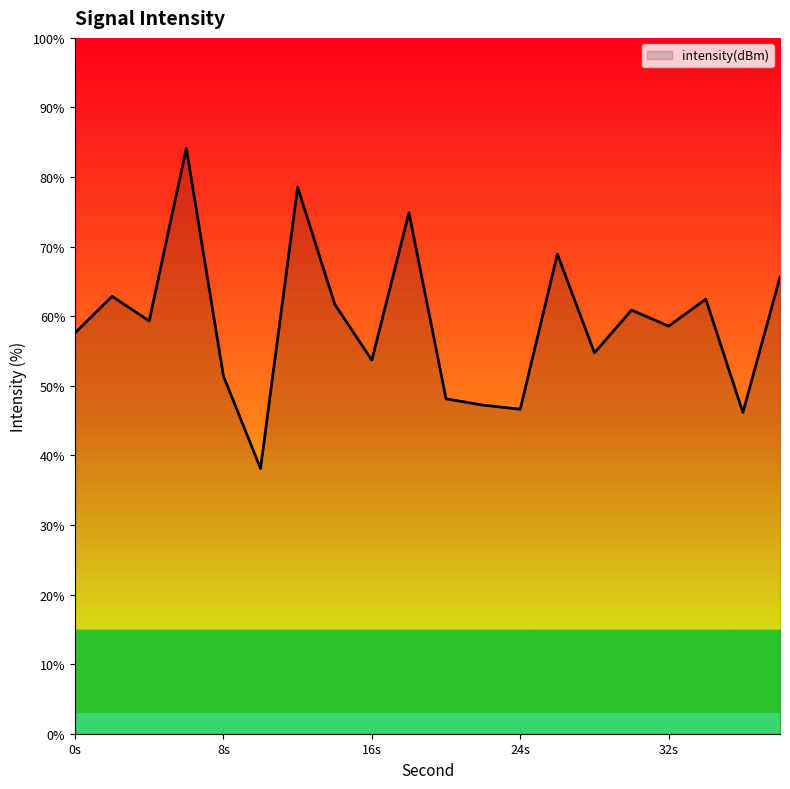

How many lines are shown in the chart?

1